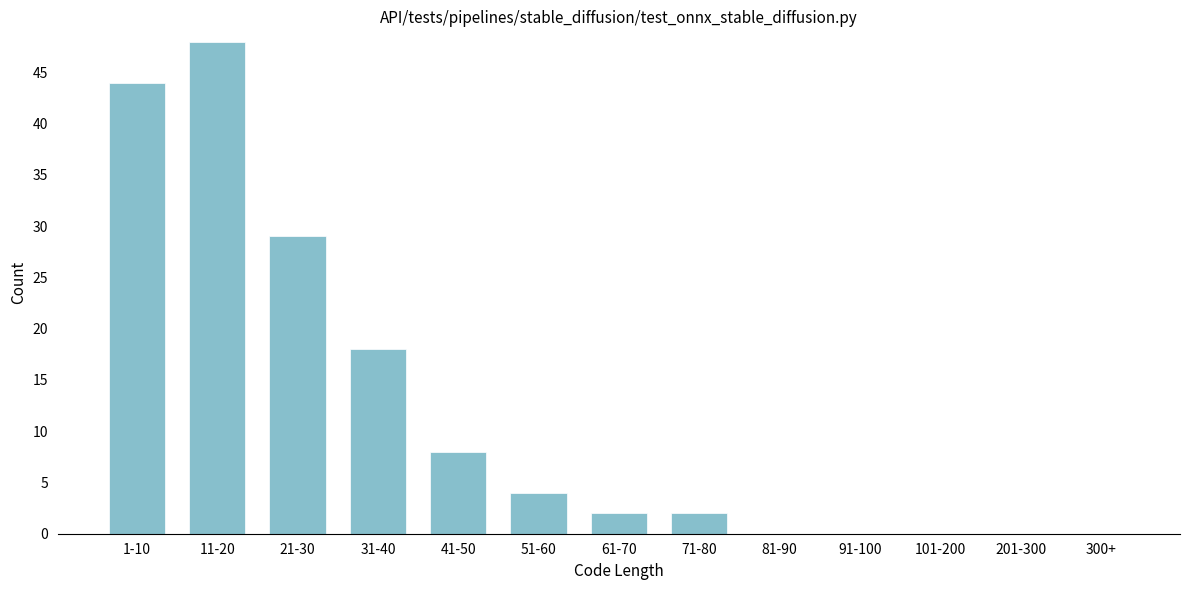

Reading left to right, list all the values displayed in this chart.

1-10=44	11-20=48	21-30=29	31-40=18	41-50=8	51-60=4	61-70=2	71-80=2	81-90=0	91-100=0	101-200=0	201-300=0	300+=0